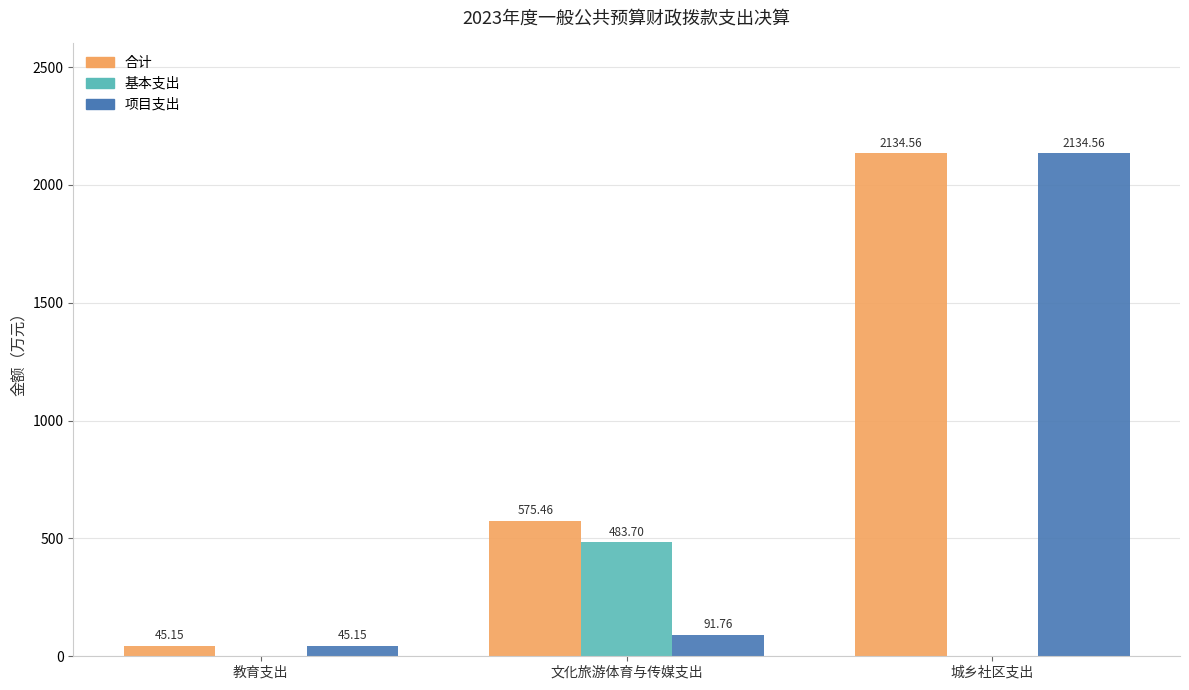

What is the sum of all 合计 values?

2755.2